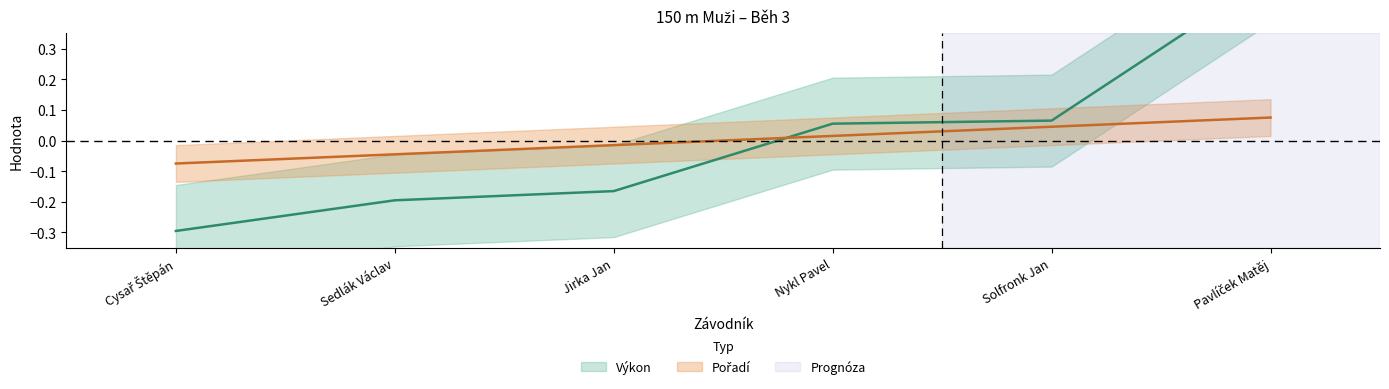

At which label does Výkon reach its peak?

Pavlíček Matěj